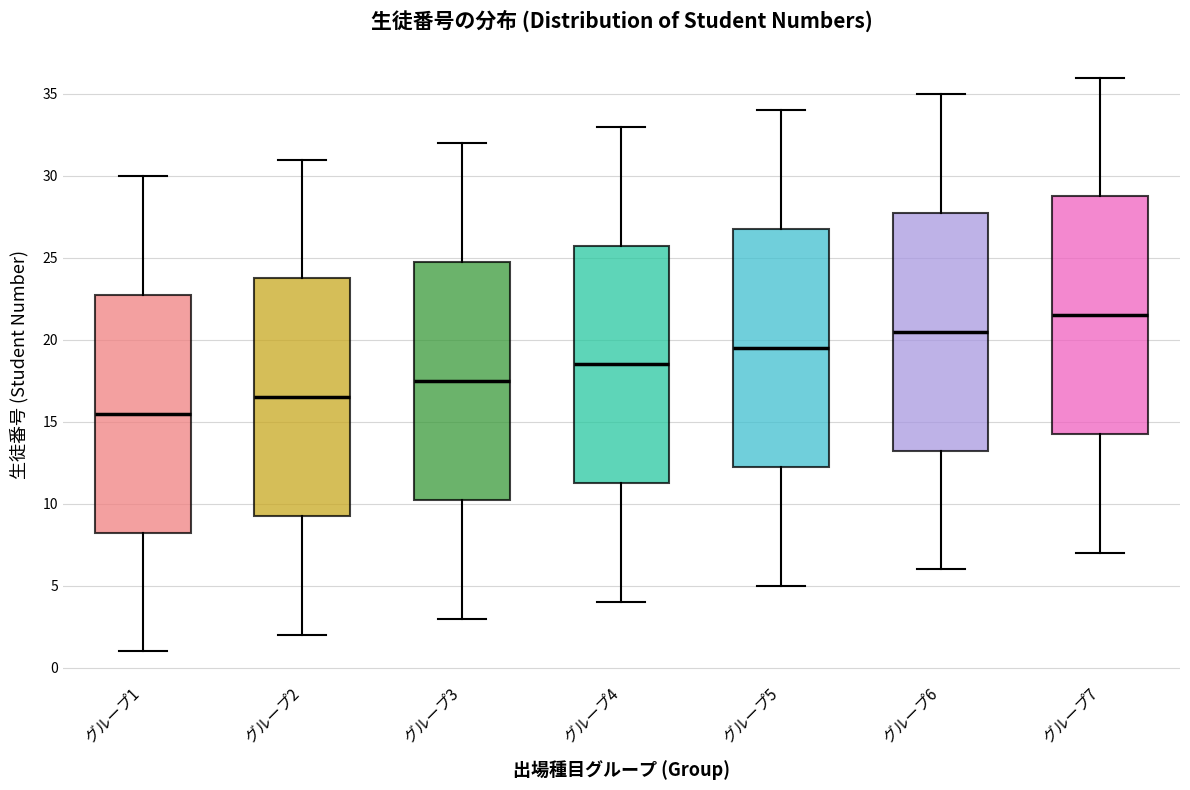

Where is the lower edge of the box for グループ6 on the y-axis? The values are not printed on the chart, so give them approximately, as read against the axis.

13.5